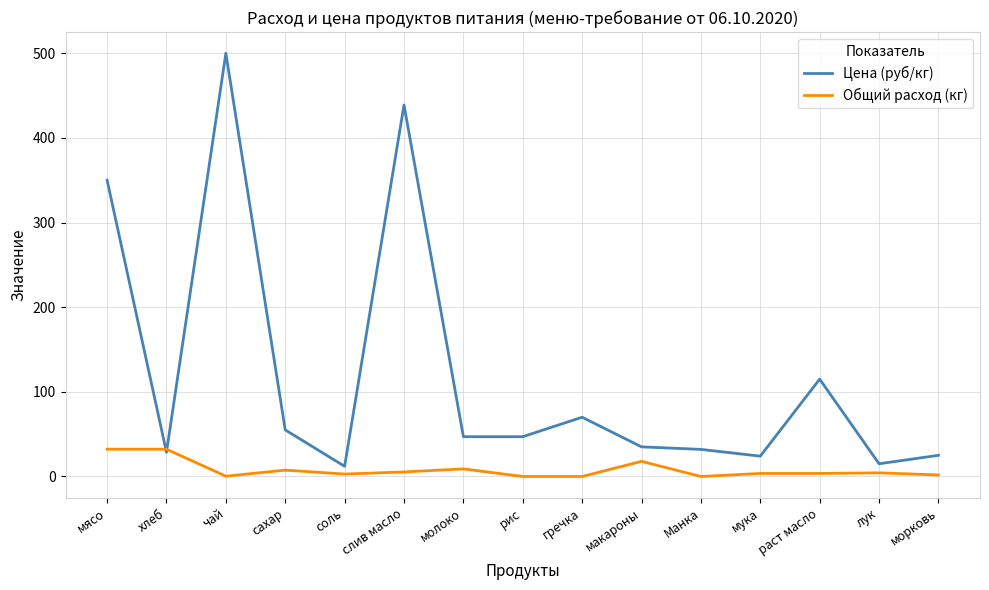

At which category does Цена (руб/кг) reach its first local valley?

хлеб